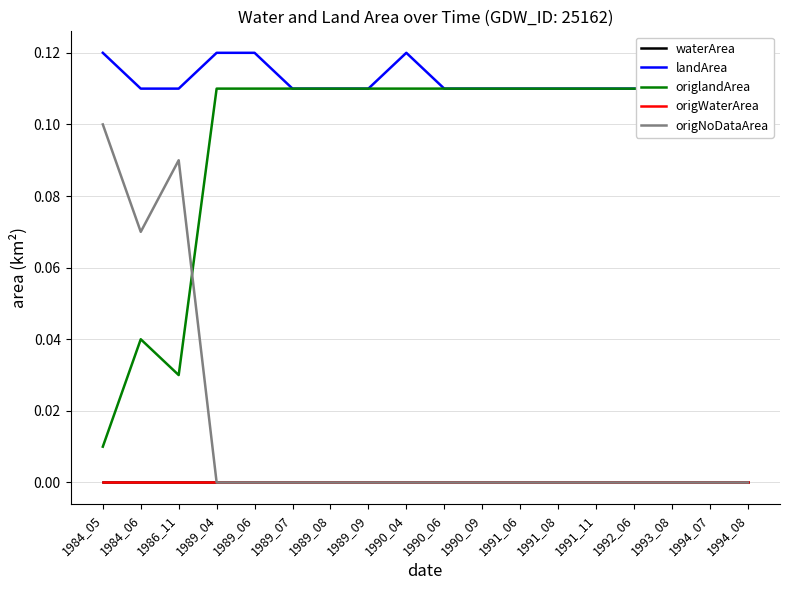

Is this an area chart (filled region under the line)?

No